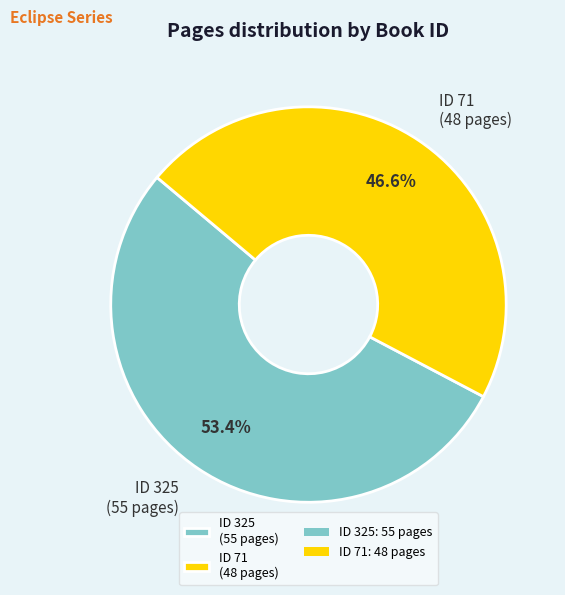

Which category has the smallest portion of the pie?

ID 71 (48 pages)